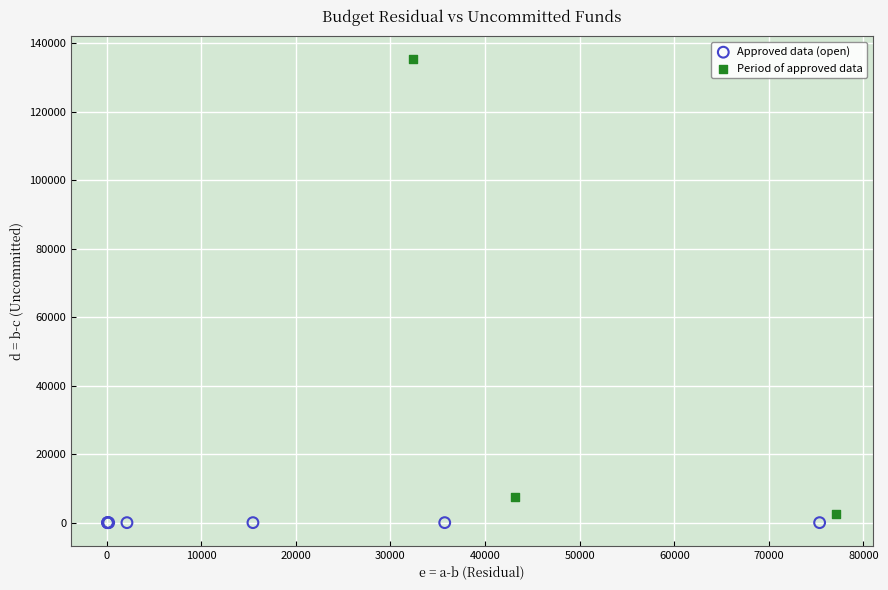

Which series reaches the minimum Y coordinate?

Approved data (open)